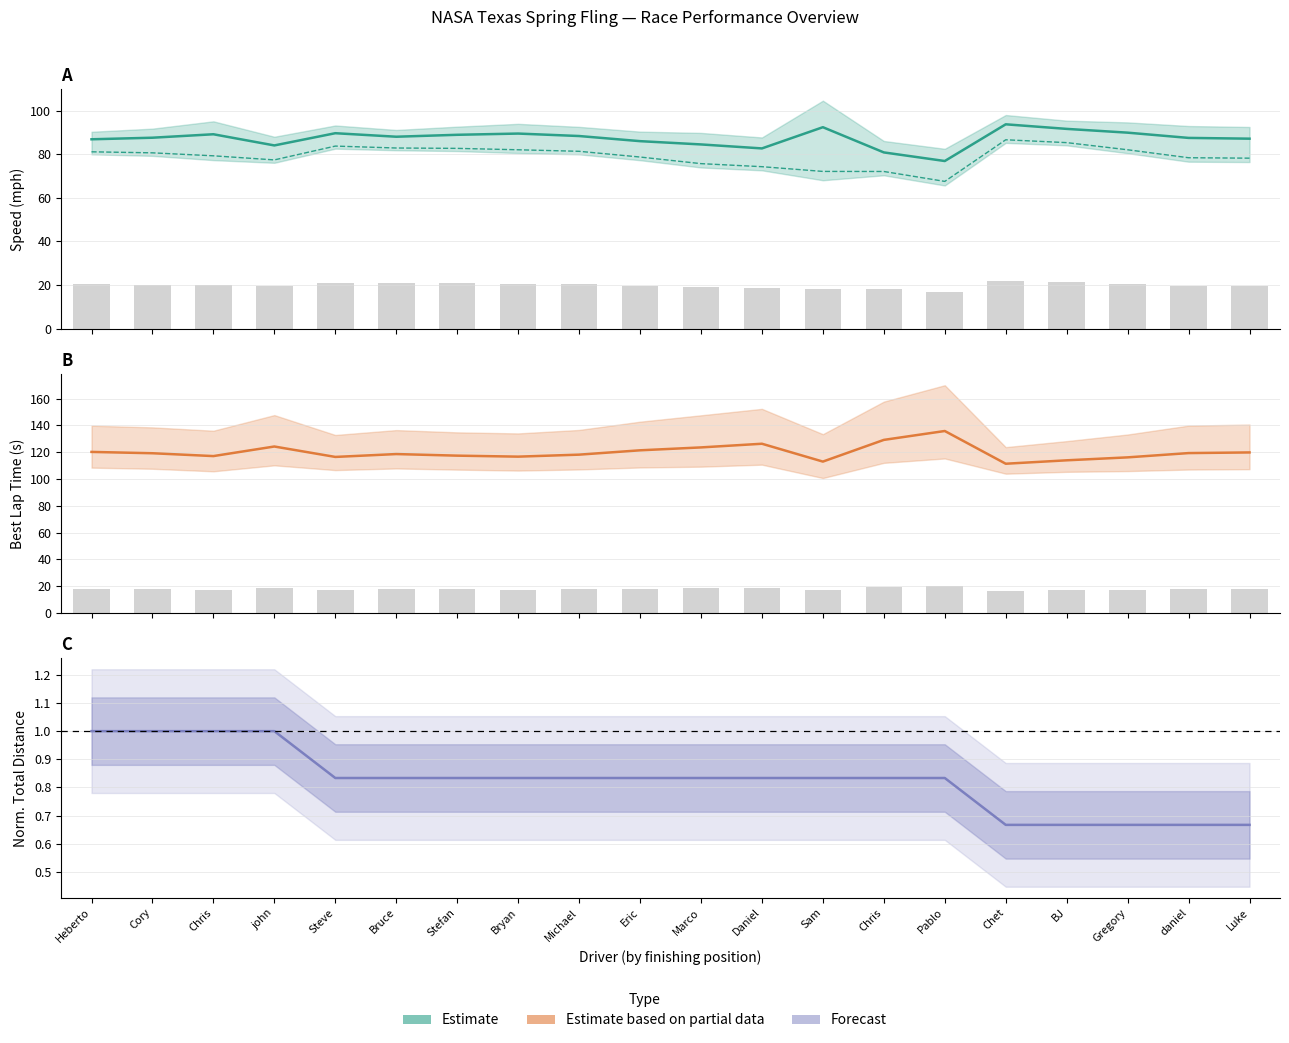

What is the maximum value for Best Lap time?

135.8